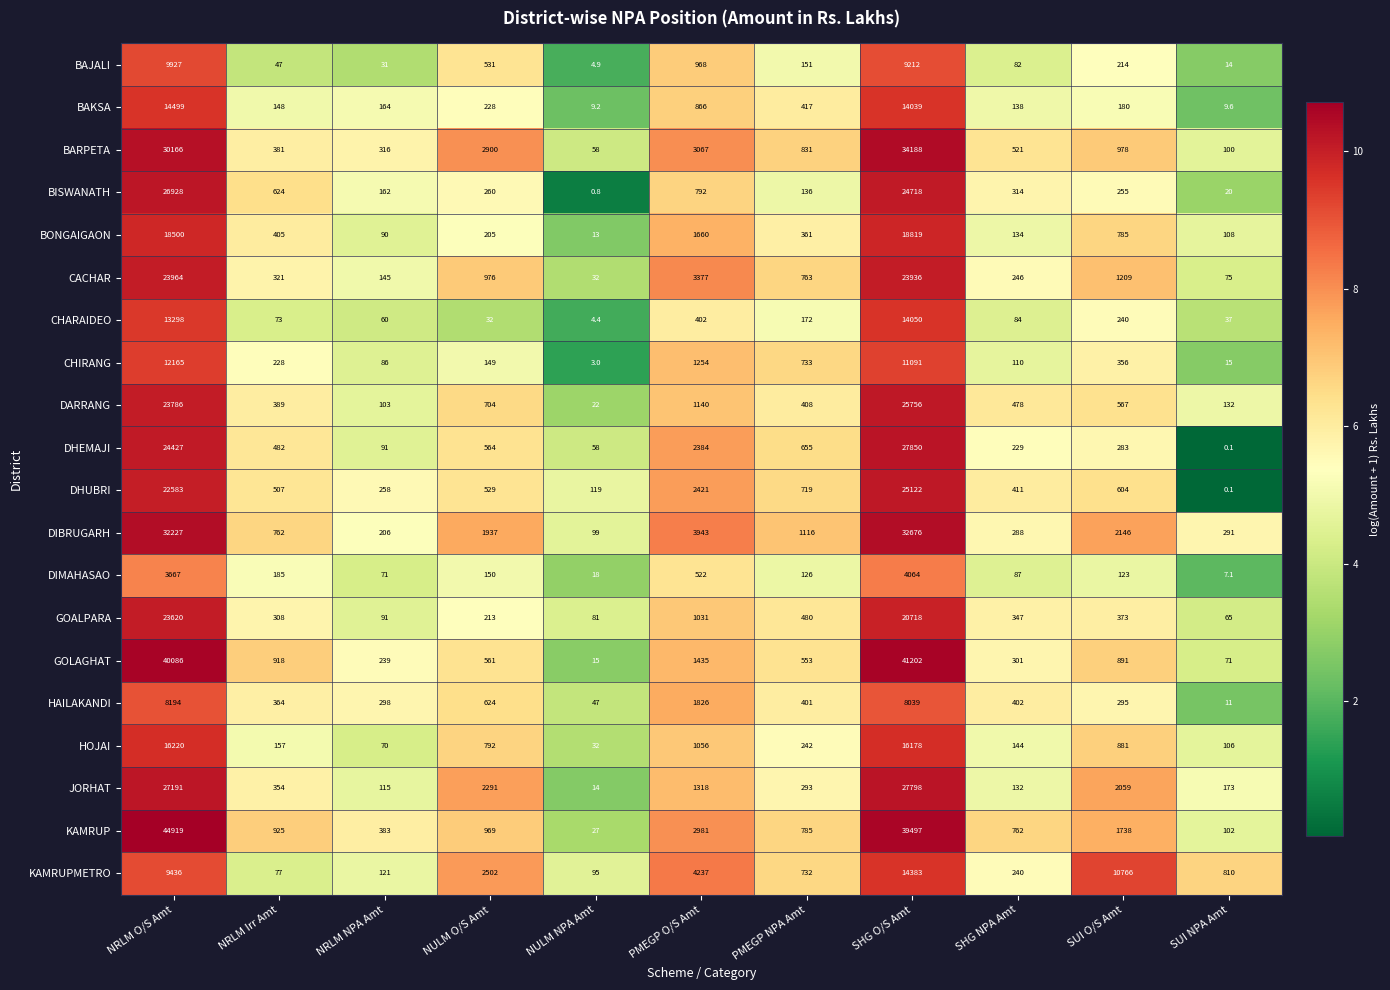

The KAMRUP series shows 36.8 at NULM NPA Amt. True or false?

False